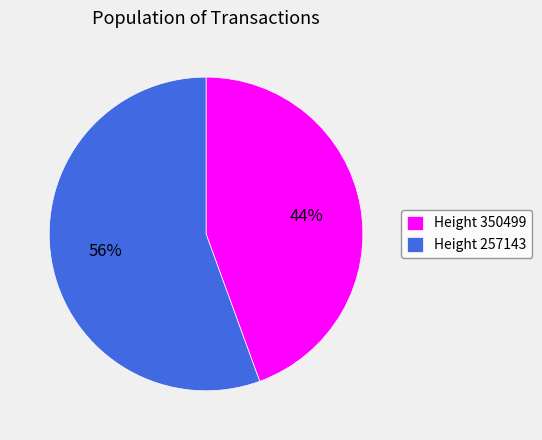

What is the ratio of the value at Height 350499 to the value at Height 257143?

0.8